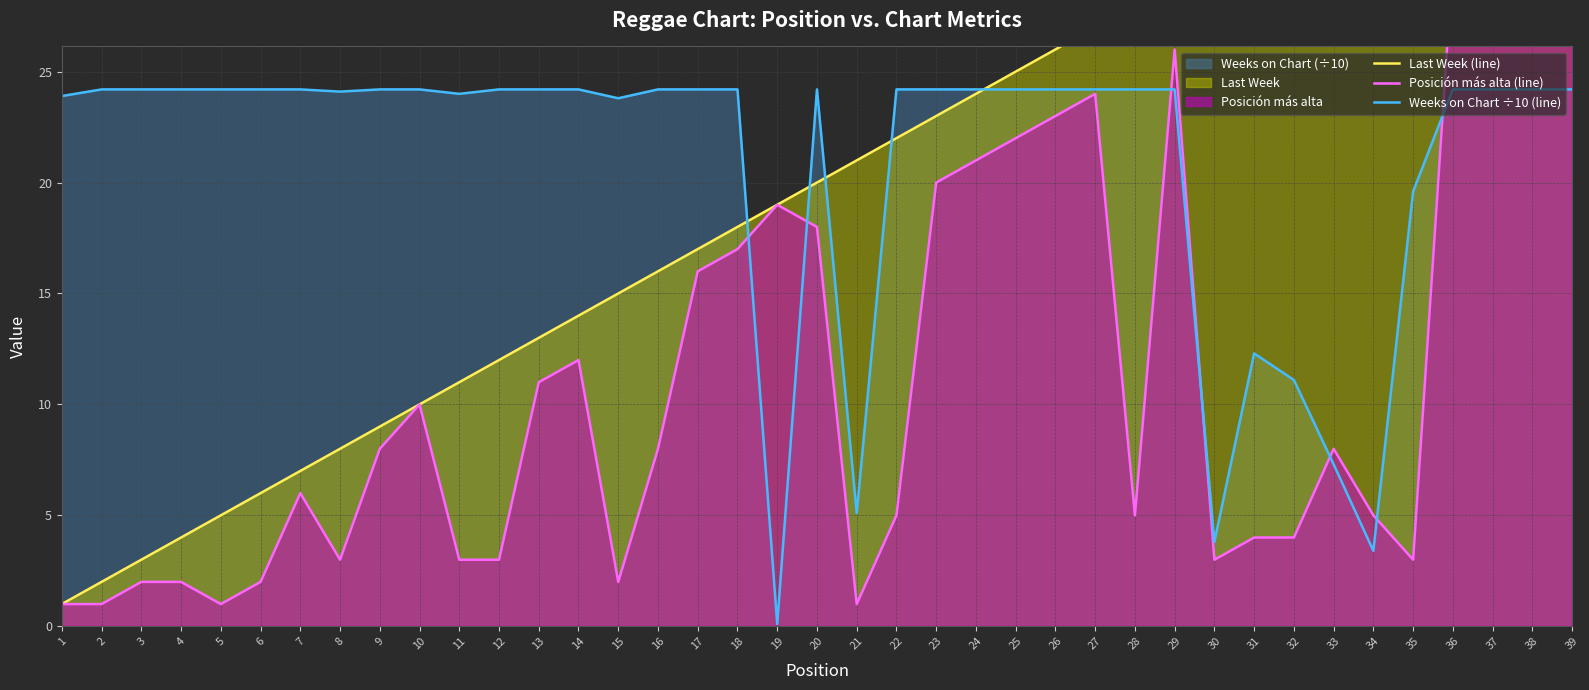

What value does the Last Week (line) series have at 6?

6.0